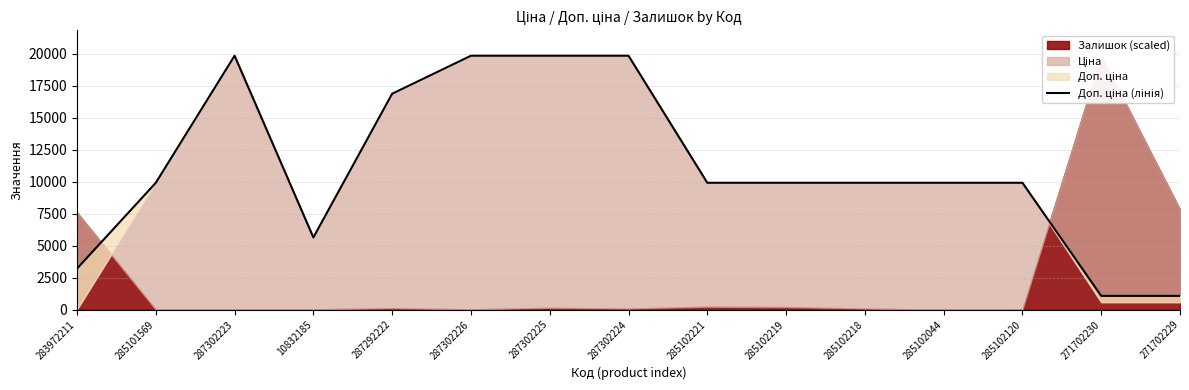

What is the maximum value shown in the chart?

19831.1